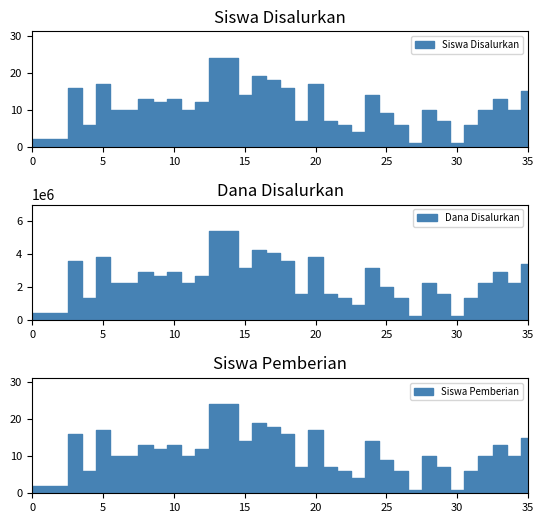

What is the minimum value shown in the chart?

1